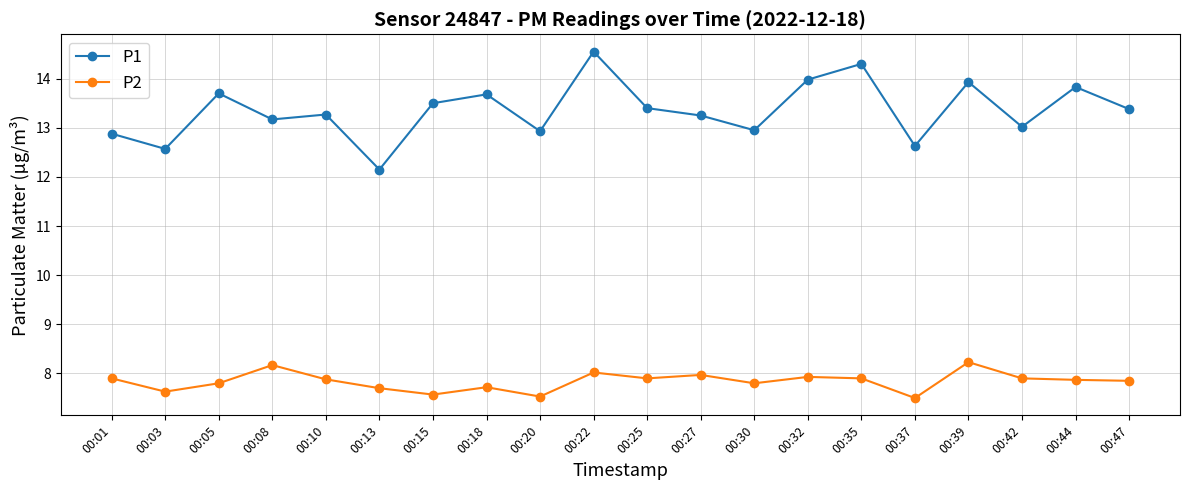

What is the value of the P1 point at the 8th from the left?

13.7